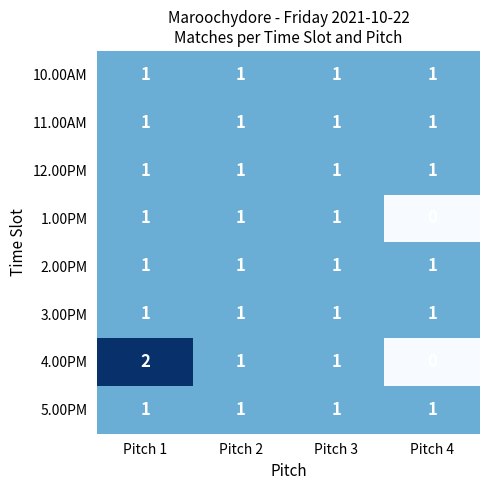

Which series has the largest range (max minus min)?

4.00PM